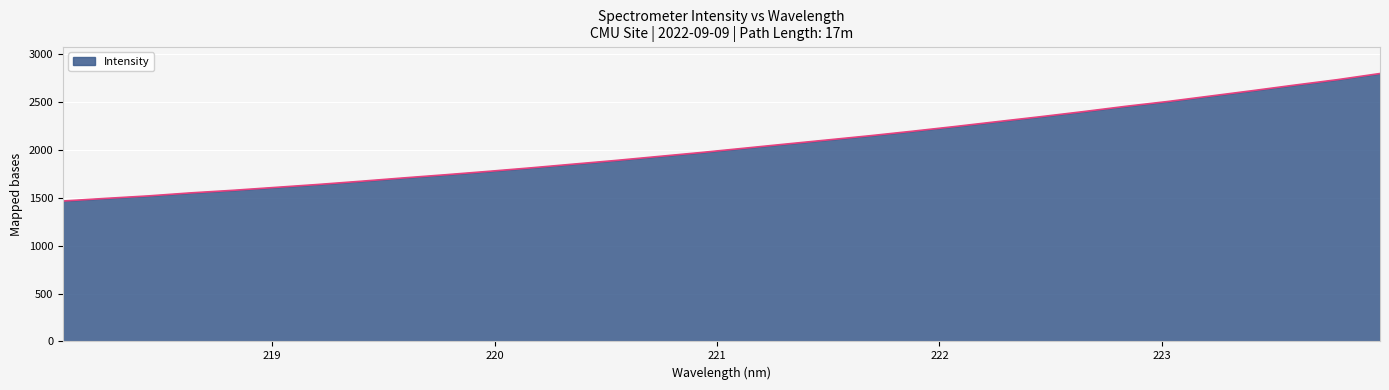

What is the greatest value displayed?

2797.8